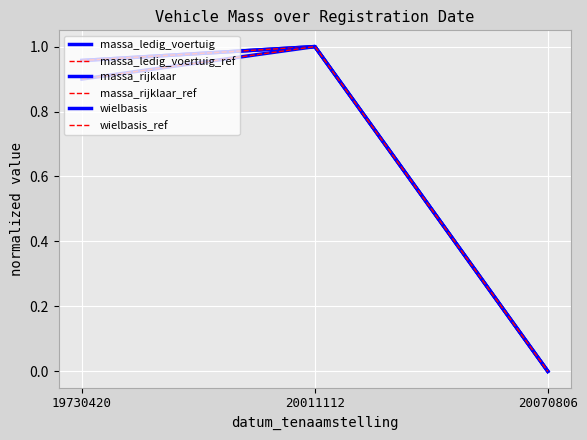

Is it true that massa_rijklaar equals 0.0 at 20070806?

True